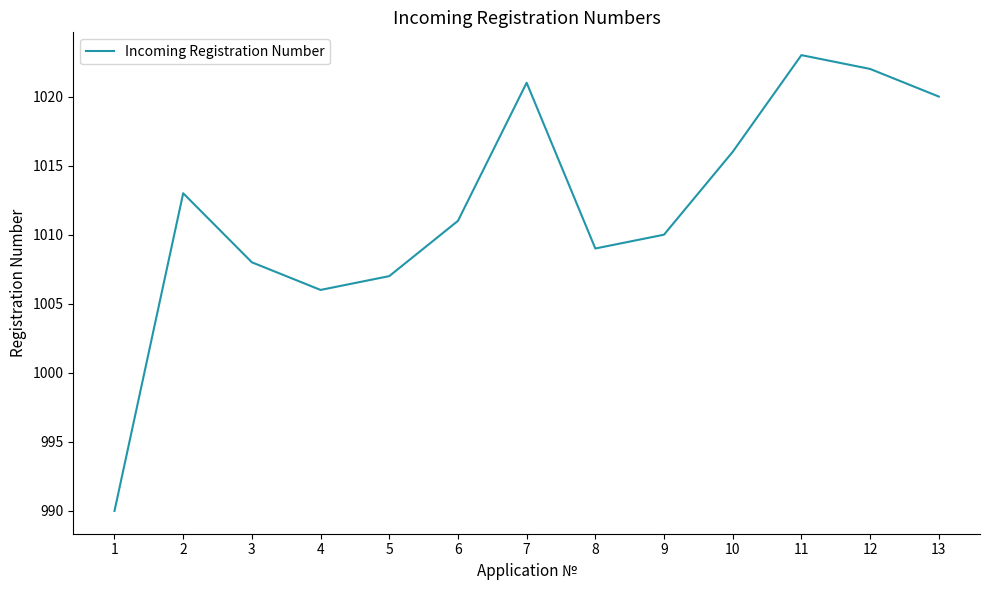

What is the average value?

1012